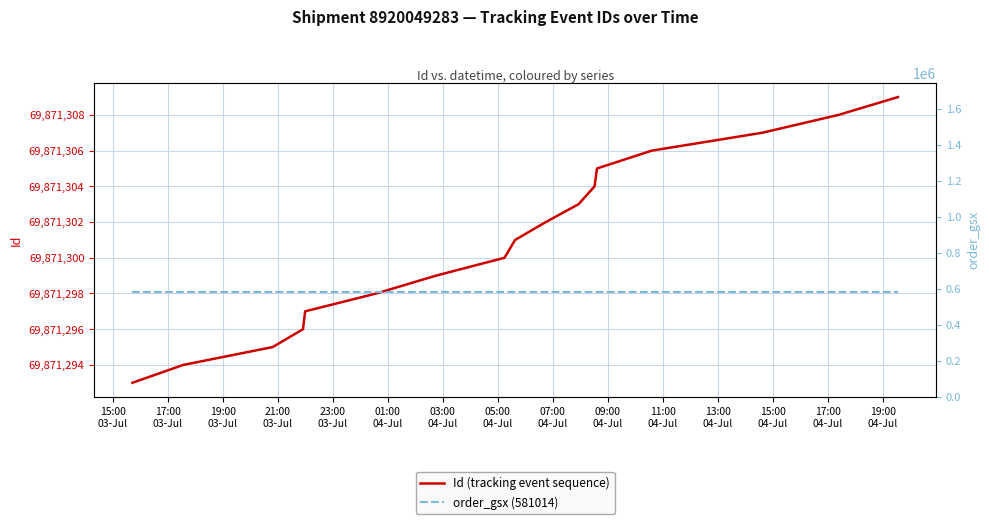

Which series has the largest total across all categories?

Id (tracking event sequence)